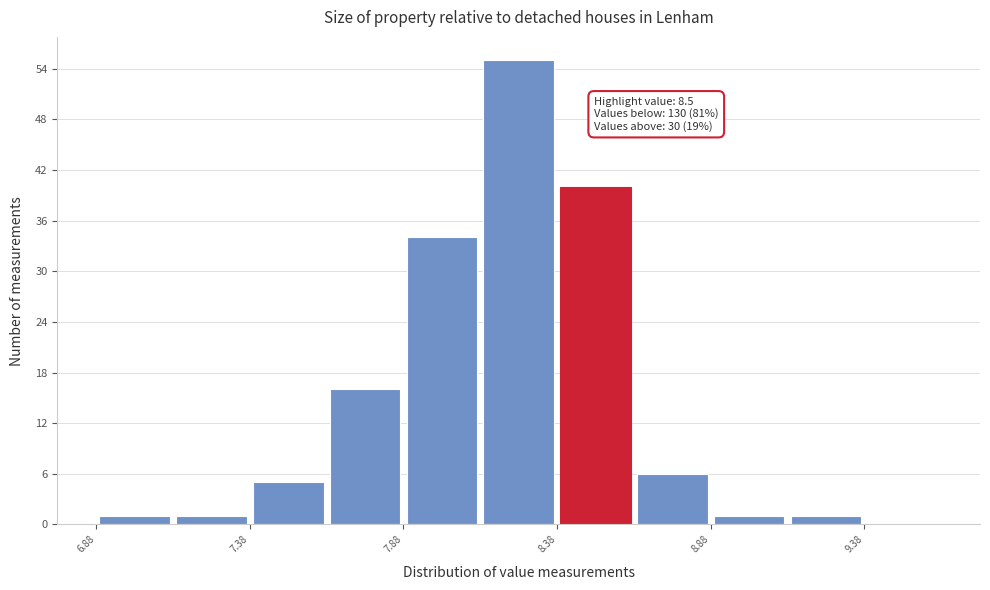

Over which range of the x-axis is the bar tallest?

8.13 to 8.38